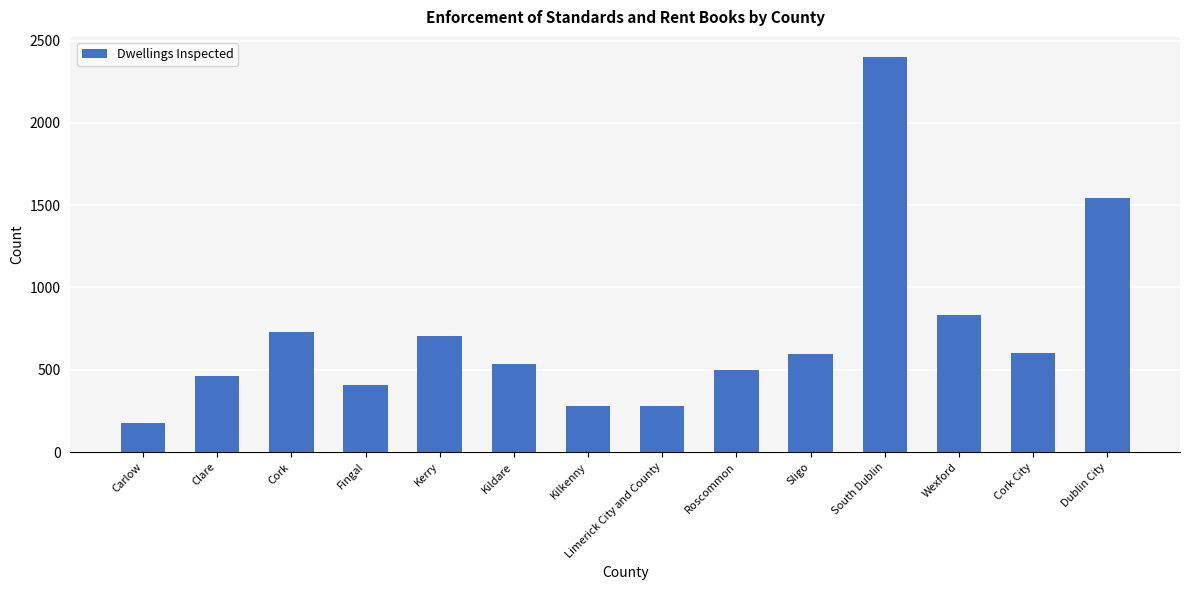

What position from the right is Dublin City?

1